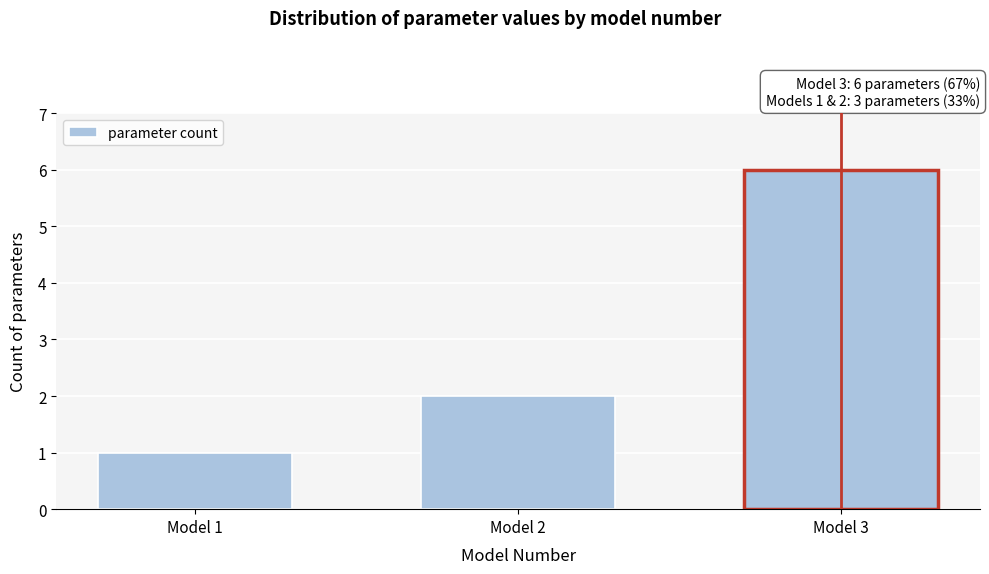

Reading left to right, extract all data points from this chart.

Model 1=1	Model 2=2	Model 3=6